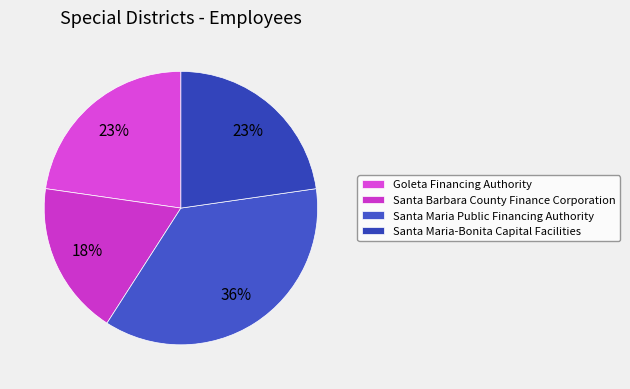

Which has a higher value, Santa Barbara County Finance Corporation or Santa Maria-Bonita Capital Facilities?

Santa Maria-Bonita Capital Facilities